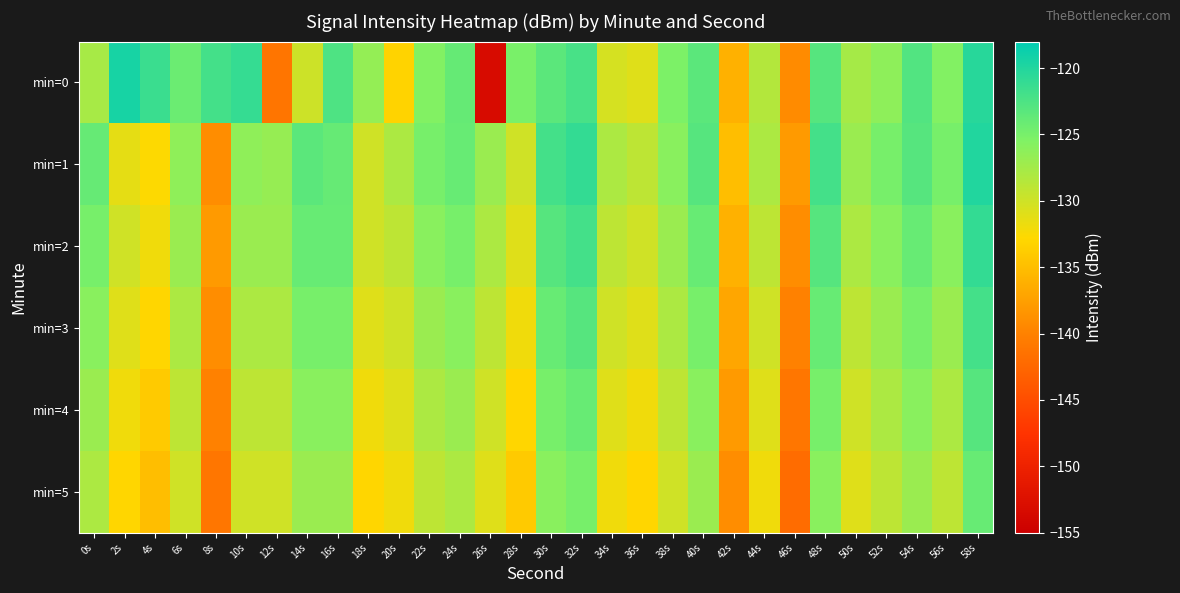

Reading left to right, transcribe all the data shown in this chart.

min=0: 0s=-127.7	2s=-119.4	4s=-121.4	6s=-124.2	8s=-122.0	10s=-121.1	12s=-141.2	14s=-129.9	16s=-122.6	18s=-126.6	20s=-133.2	22s=-125.6	24s=-123.9	26s=-153.3	28s=-125.0	30s=-123.3	32s=-122.2	34s=-130.4	36s=-131.0	38s=-125.2	40s=-123.3	42s=-136.0	44s=-128.4	46s=-139.2	48s=-123.0	50s=-127.7	52s=-126.3	54s=-122.8	56s=-125.6	58s=-120.3
min=1: 0s=-124.0	2s=-131.3	4s=-132.7	6s=-126.3	8s=-139.1	10s=-126.3	12s=-126.8	14s=-123.3	16s=-124.0	18s=-130.0	20s=-128.0	22s=-125.0	24s=-124.0	26s=-127.0	28s=-130.0	30s=-122.0	32s=-121.0	34s=-128.0	36s=-129.0	38s=-126.0	40s=-123.0	42s=-135.0	44s=-128.0	46s=-138.0	48s=-122.0	50s=-127.0	52s=-125.0	54s=-123.0	56s=-125.0	58s=-120.0
min=2: 0s=-125.0	2s=-130.0	4s=-132.0	6s=-127.0	8s=-138.0	10s=-127.0	12s=-127.0	14s=-124.0	16s=-124.0	18s=-130.0	20s=-129.0	22s=-126.0	24s=-125.0	26s=-128.0	28s=-131.0	30s=-123.0	32s=-122.0	34s=-129.0	36s=-130.0	38s=-127.0	40s=-124.0	42s=-136.0	44s=-129.0	46s=-139.0	48s=-123.0	50s=-128.0	52s=-126.0	54s=-124.0	56s=-126.0	58s=-121.0
min=3: 0s=-126.0	2s=-131.0	4s=-133.0	6s=-128.0	8s=-139.0	10s=-128.0	12s=-128.0	14s=-125.0	16s=-125.0	18s=-131.0	20s=-130.0	22s=-127.0	24s=-126.0	26s=-129.0	28s=-132.0	30s=-124.0	32s=-123.0	34s=-130.0	36s=-131.0	38s=-128.0	40s=-125.0	42s=-137.0	44s=-130.0	46s=-140.0	48s=-124.0	50s=-129.0	52s=-127.0	54s=-125.0	56s=-127.0	58s=-122.0
min=4: 0s=-127.0	2s=-132.0	4s=-134.0	6s=-129.0	8s=-140.0	10s=-129.0	12s=-129.0	14s=-126.0	16s=-126.0	18s=-132.0	20s=-131.0	22s=-128.0	24s=-127.0	26s=-130.0	28s=-133.0	30s=-125.0	32s=-124.0	34s=-131.0	36s=-132.0	38s=-129.0	40s=-126.0	42s=-138.0	44s=-131.0	46s=-141.0	48s=-125.0	50s=-130.0	52s=-128.0	54s=-126.0	56s=-128.0	58s=-123.0
min=5: 0s=-128.0	2s=-133.0	4s=-135.0	6s=-130.0	8s=-141.0	10s=-130.0	12s=-130.0	14s=-127.0	16s=-127.0	18s=-133.0	20s=-132.0	22s=-129.0	24s=-128.0	26s=-131.0	28s=-134.0	30s=-126.0	32s=-125.0	34s=-132.0	36s=-133.0	38s=-130.0	40s=-127.0	42s=-139.0	44s=-132.0	46s=-142.0	48s=-126.0	50s=-131.0	52s=-129.0	54s=-127.0	56s=-129.0	58s=-124.0